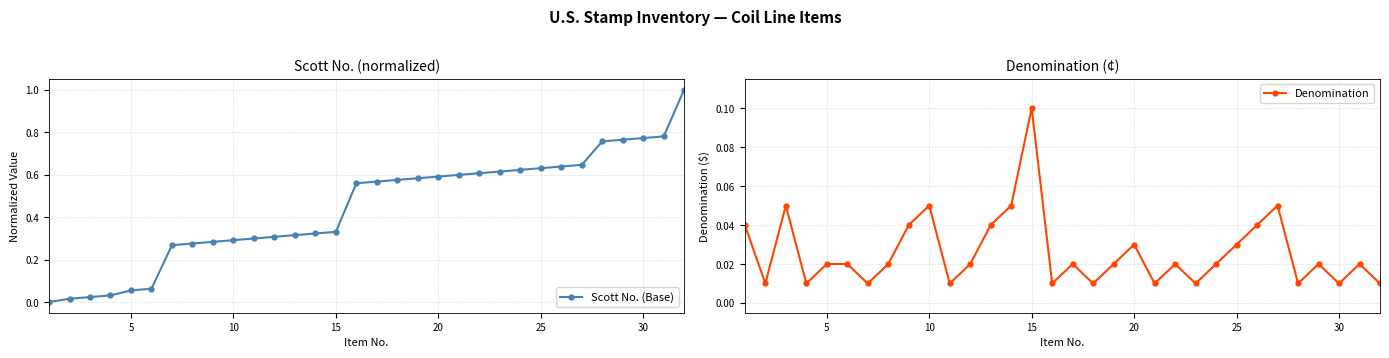

Rank the series by their average value, from lowest to highest.

Denomination, Scott No. (Base)